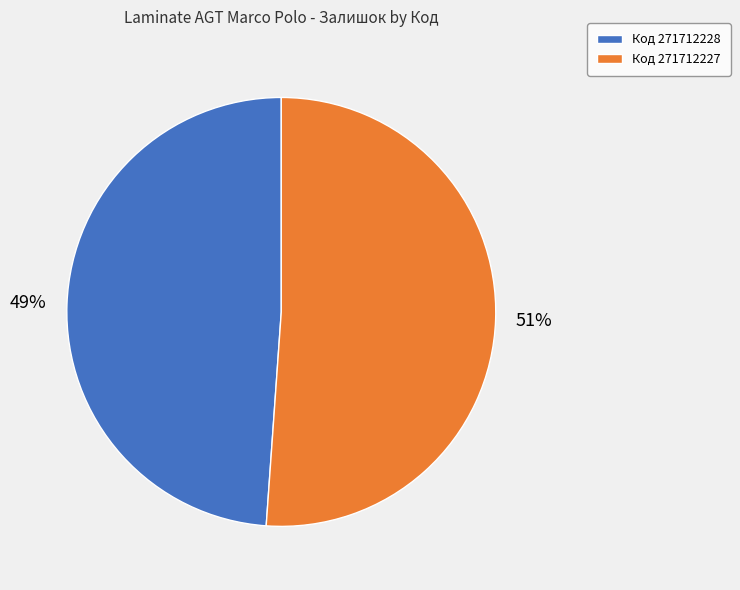

The Код 271712227 slice represents 43% of the pie. True or false?

False